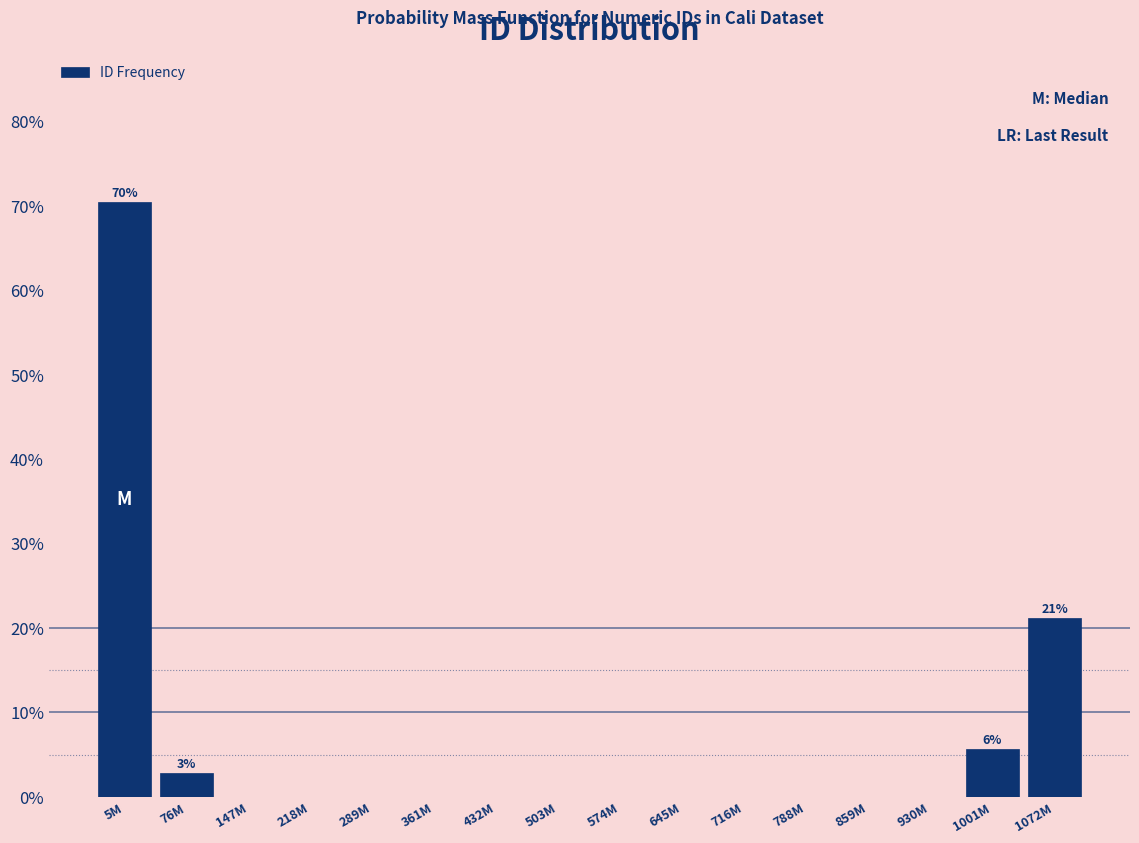

Reading left to right, list all the values displayed in this chart.

5M=70.4	76M=2.8	147M=0.0	218M=0.0	289M=0.0	361M=0.0	432M=0.0	503M=0.0	574M=0.0	645M=0.0	716M=0.0	788M=0.0	859M=0.0	930M=0.0	1001M=5.6	1072M=21.1